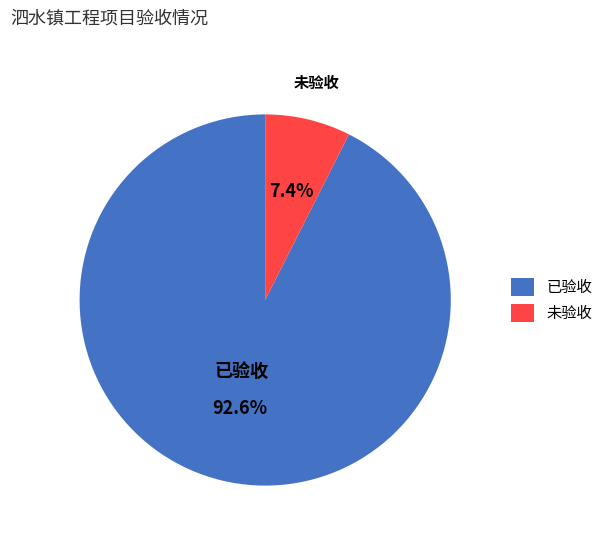

Which category has the smallest portion of the pie?

未验收